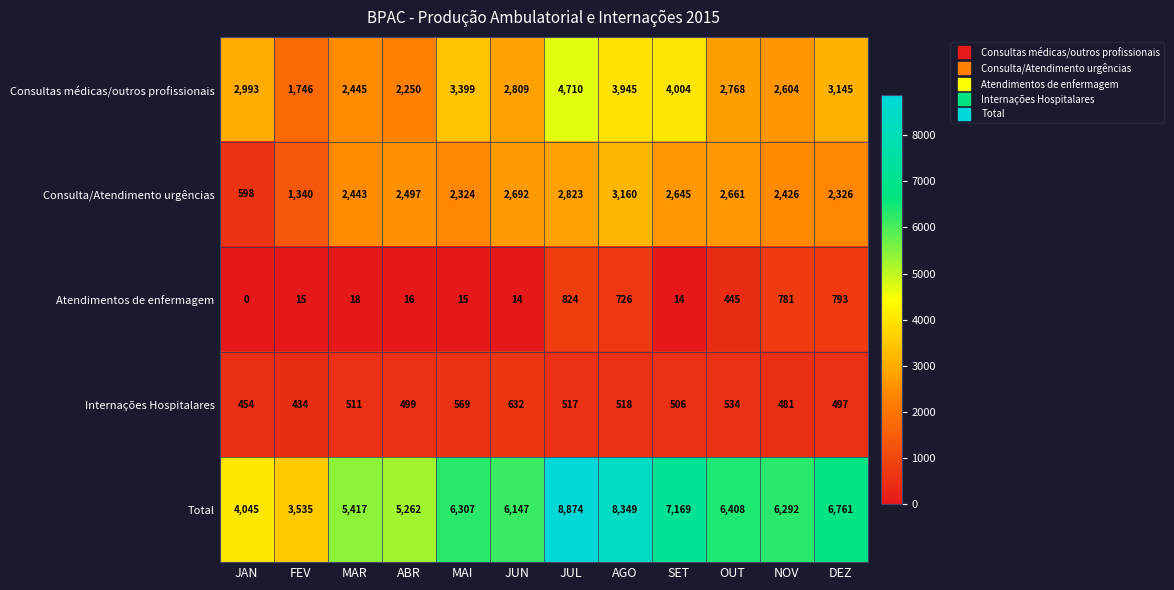

True or false: Consulta/Atendimento urgências has a value of 5139 at AGO.

False